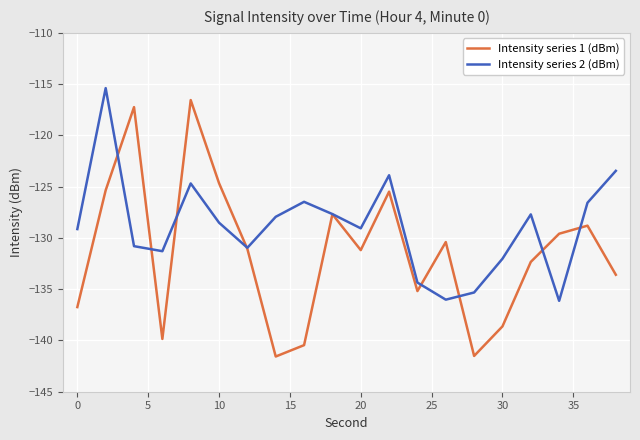

What is the smallest value displayed?

-141.6